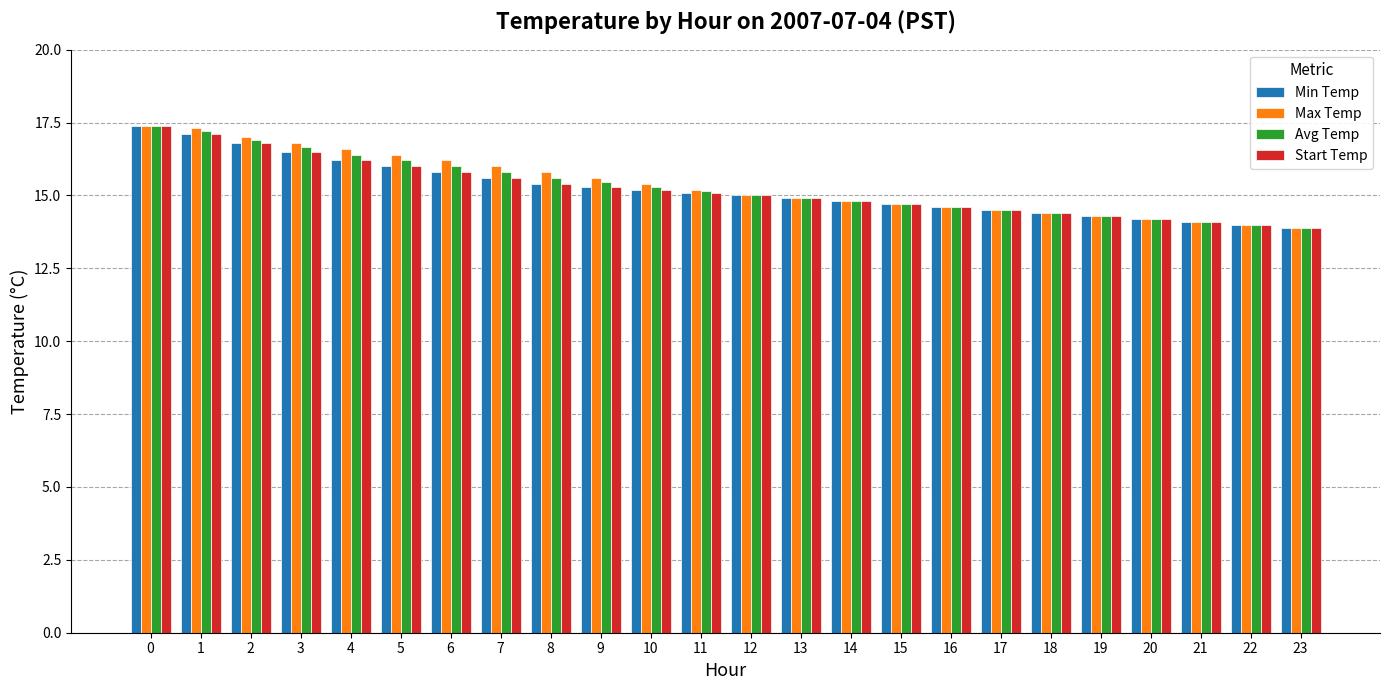

What is the total value across all series at 14?

59.2